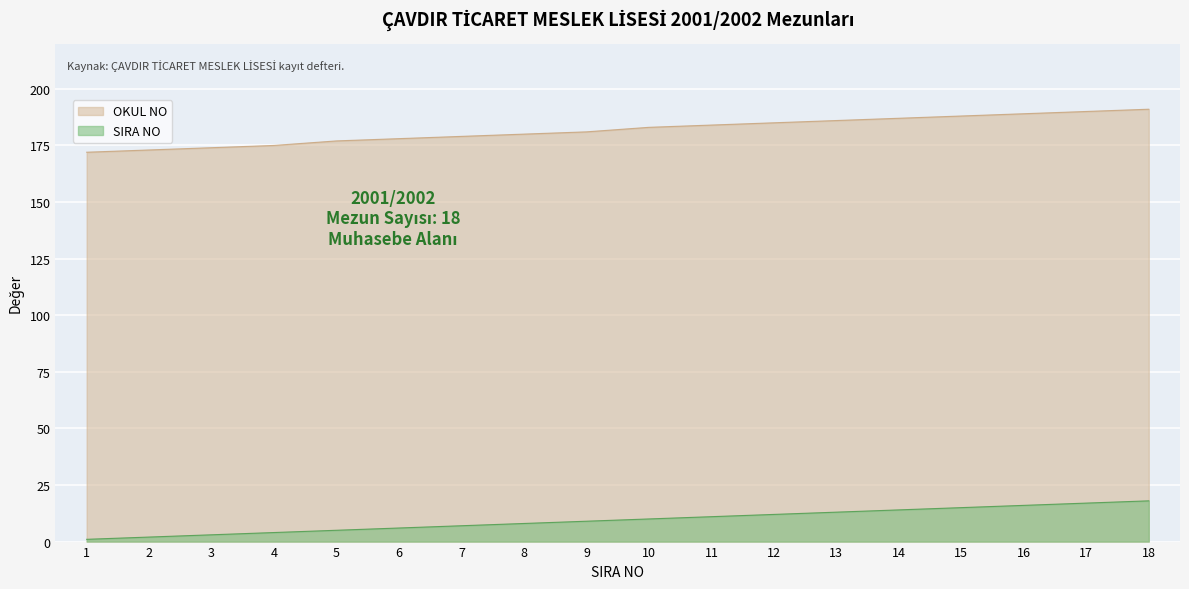

At which label is SIRA NO closest to 9?

9